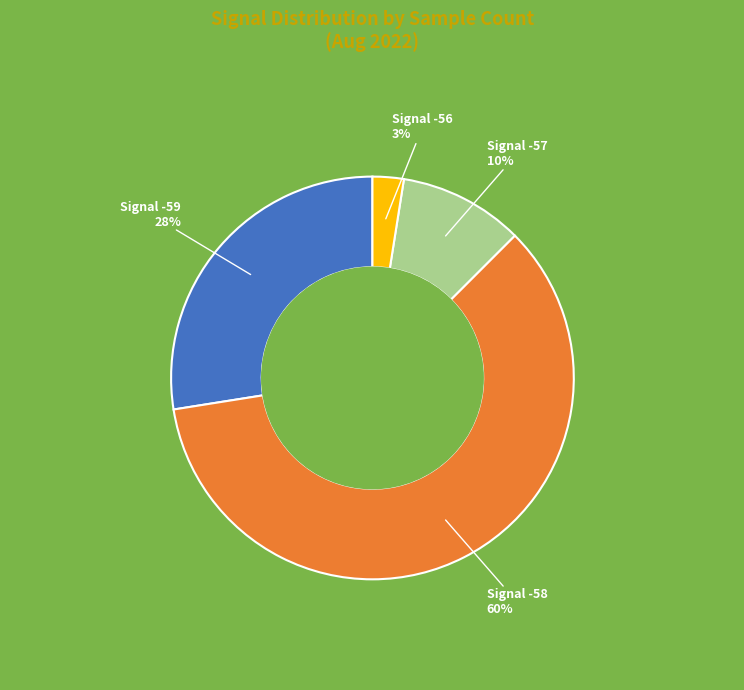

What is the smallest slice in the pie chart?

Signal -56